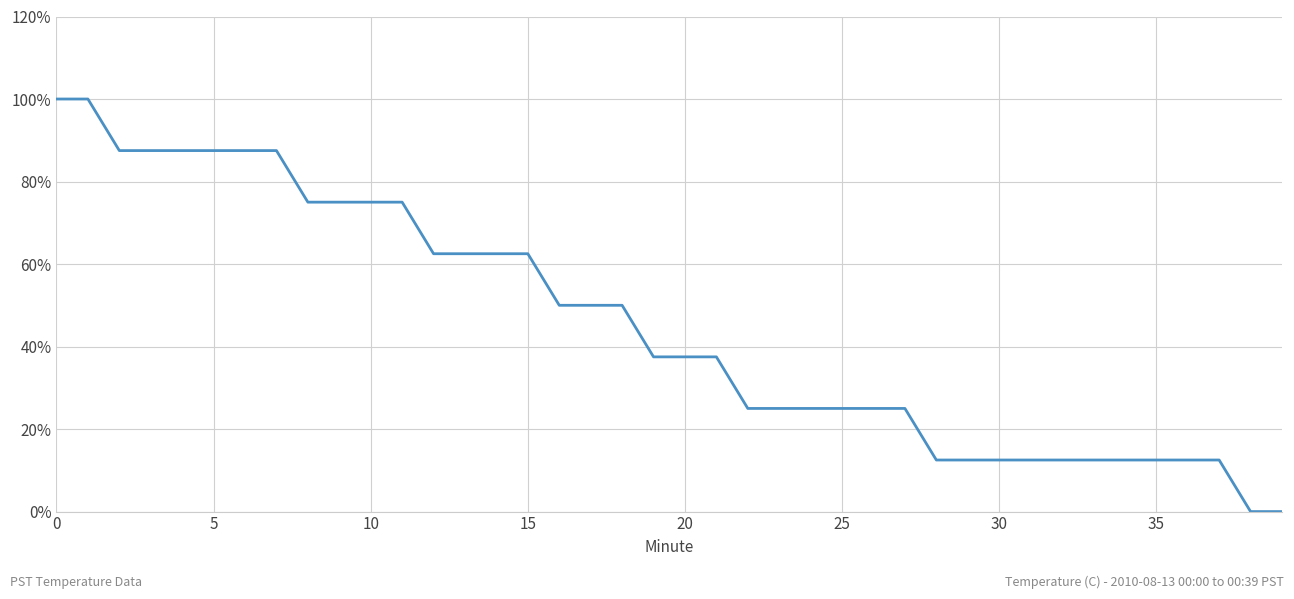

What is the greatest value displayed?

100.0